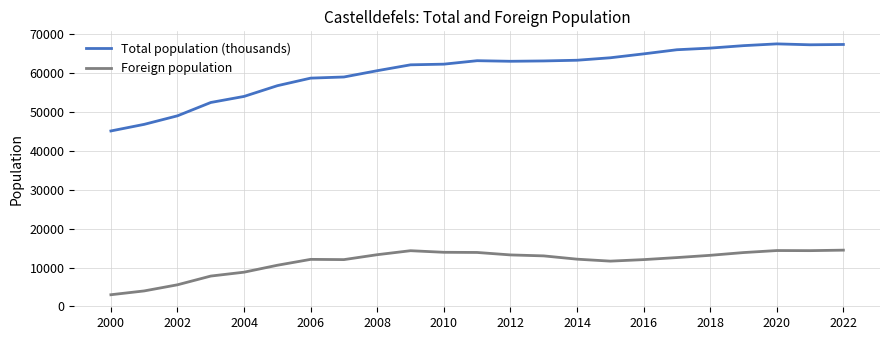

True or false: Total population (thousands) and Foreign population intersect in this chart.

False